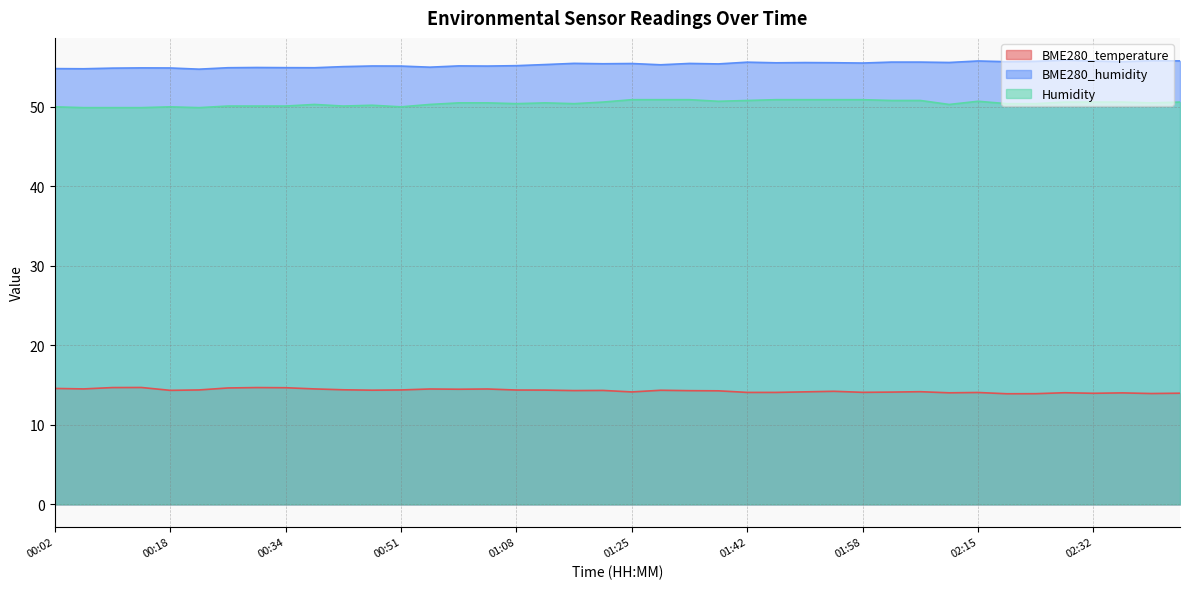

What position from the right is 00:51?

28